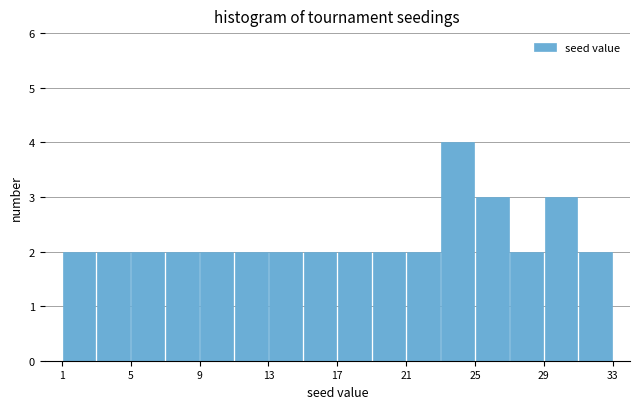

Reading left to right, transcribe this chart: for each bar, give the range it covers on the x-axis and its height. The values are not printed on the chart, so give them approximately, as read against the axis.

1 to 3: 2
3 to 5: 2
5 to 7: 2
7 to 9: 2
9 to 11: 2
11 to 13: 2
13 to 15: 2
15 to 17: 2
17 to 19: 2
19 to 21: 2
21 to 23: 2
23 to 25: 4
25 to 27: 3
27 to 29: 2
29 to 31: 3
31 to 33: 2